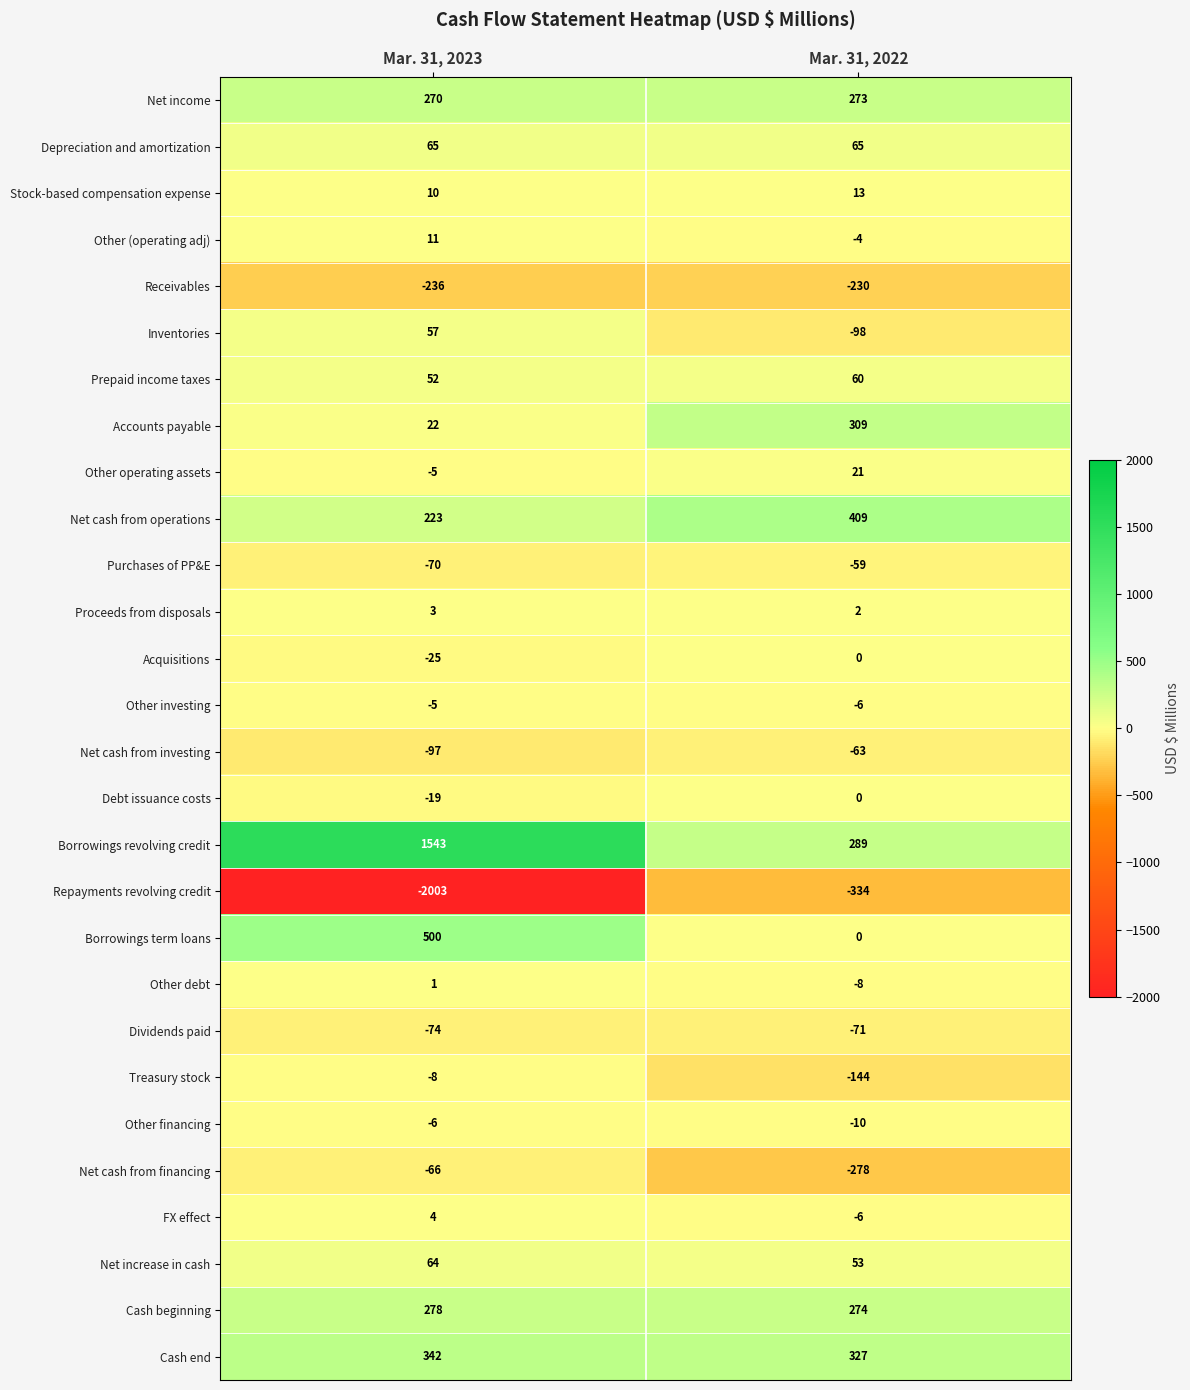

Rank the categories by Other financing value from highest to lowest.

Mar. 31, 2023, Mar. 31, 2022